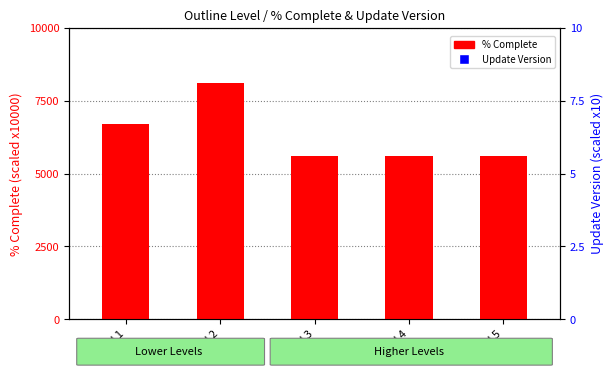

What is the total value across all series at Level 4?

5650.0